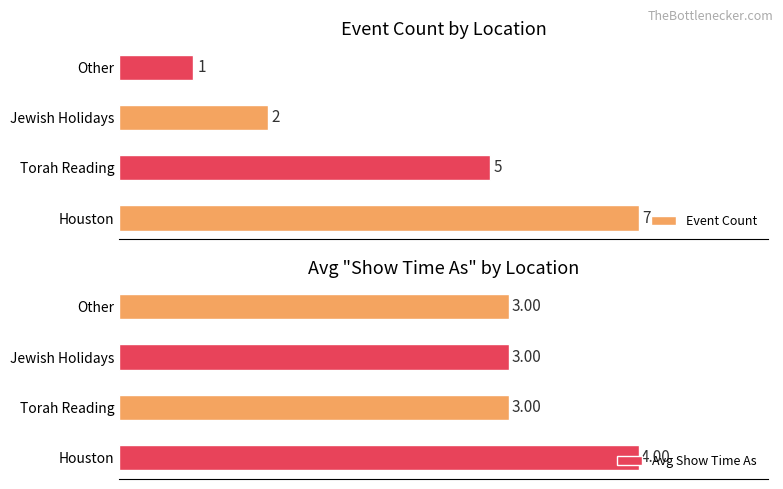

List the labels in order of Event Count value, largest first.

Houston, Torah Reading, Jewish Holidays, Other